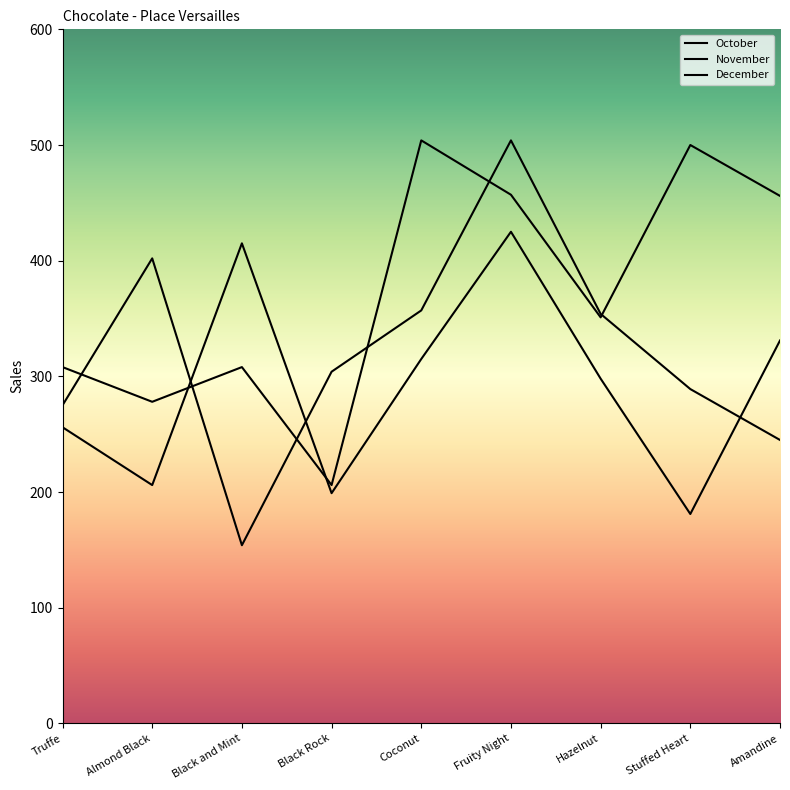

Is this an area chart (filled region under the line)?

No